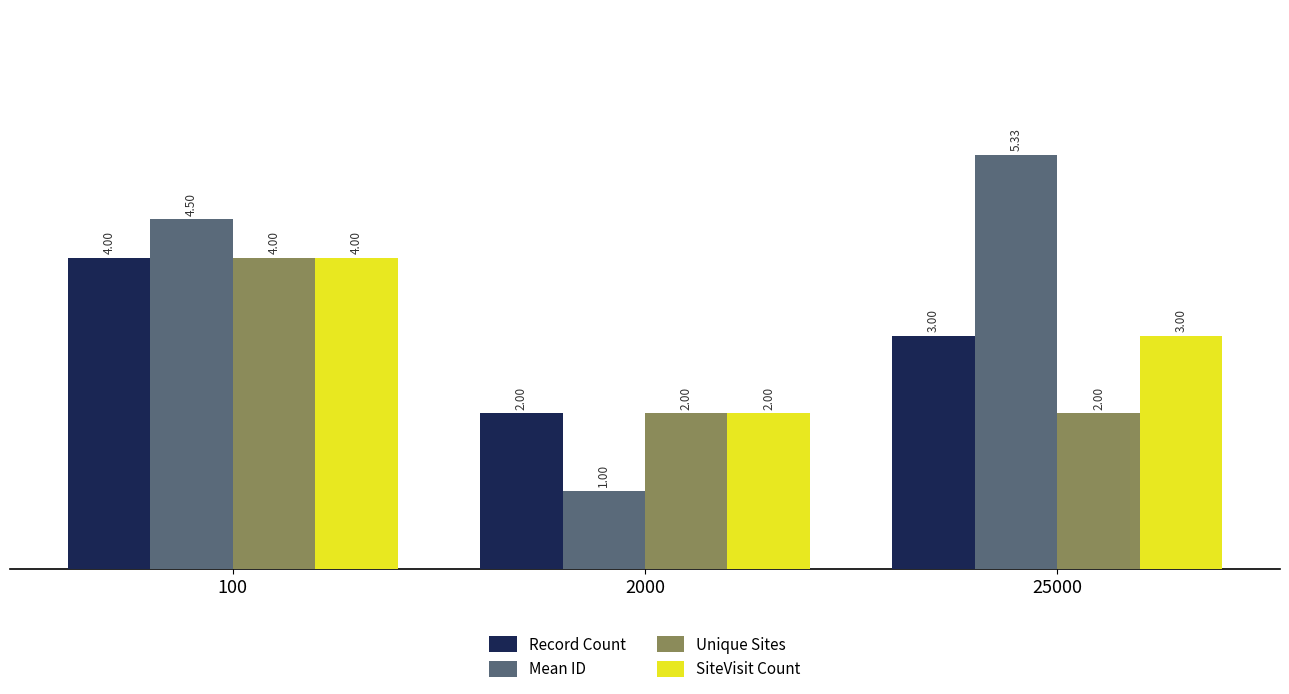

What is the sum of the SiteVisit Count values at 2000 and 25000?

5.0